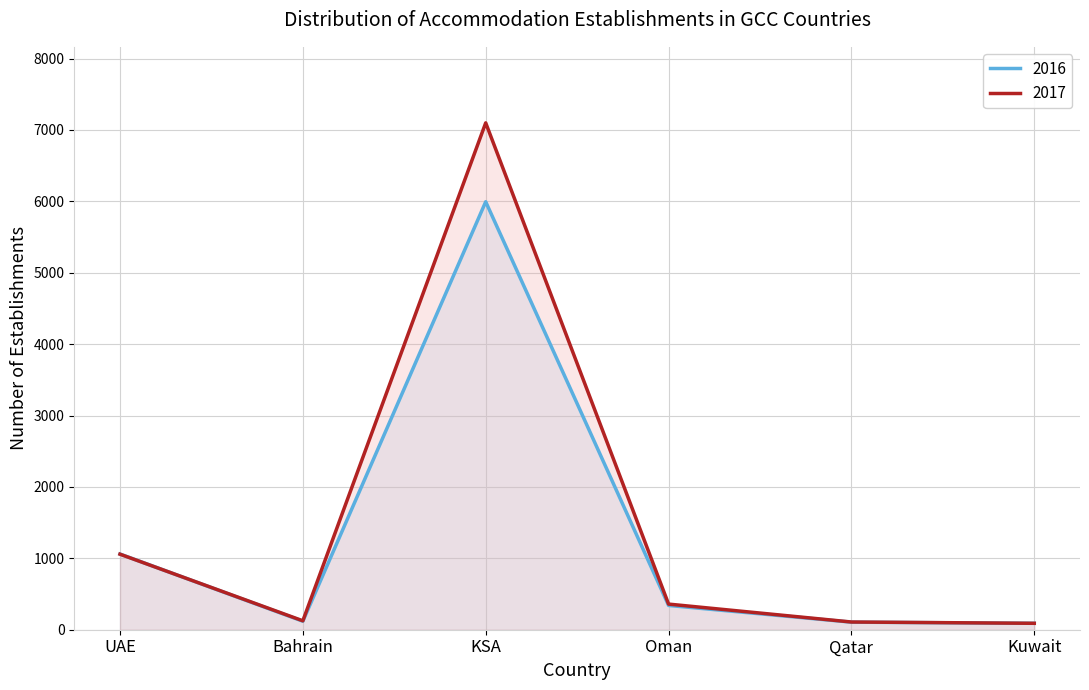

Reading right to left, list all the values displayed in this chart.

2016: Kuwait=90	Qatar=106	Oman=340	KSA=5994	Bahrain=119	UAE=1060
2017: Kuwait=90	Qatar=108	Oman=359	KSA=7099	Bahrain=125	UAE=1058